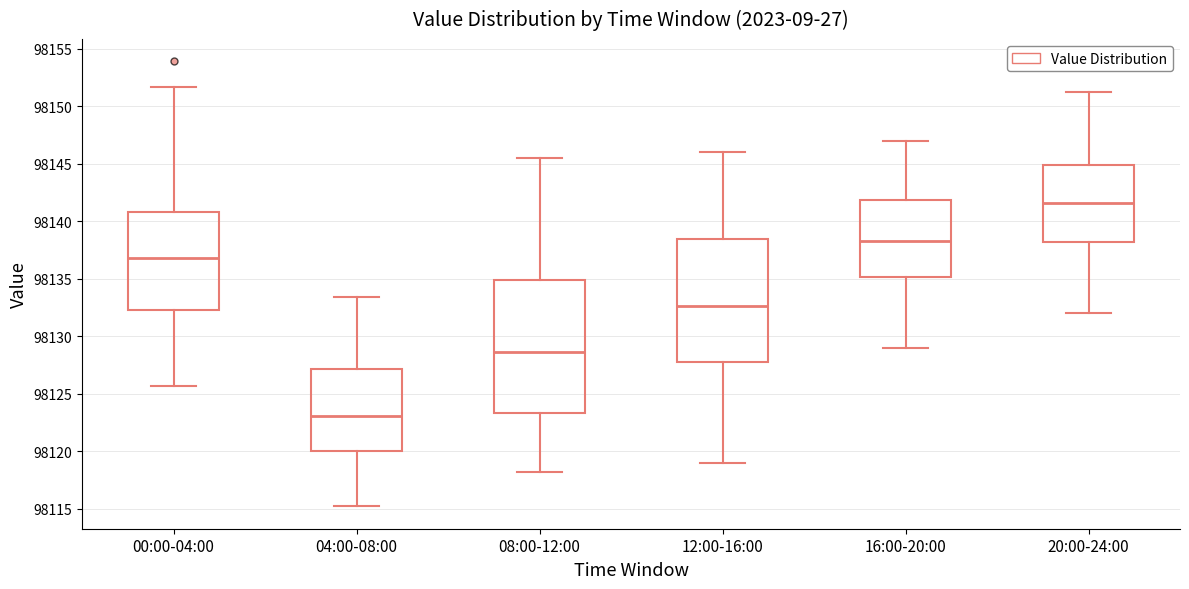

Reading left to right, read every box against the y-axis: the position of its median line, the range the box covers, and the ends of its whiskers. The values are not printed on the chart, so give them approximately, as read against the axis.

00:00-04:00: median 98137.0, box 98132.5 to 98141.0, whiskers 98125.5 to 98151.5
04:00-08:00: median 98123.0, box 98120.0 to 98127.0, whiskers 98115.0 to 98133.5
08:00-12:00: median 98128.5, box 98123.5 to 98135.0, whiskers 98118.5 to 98145.5
12:00-16:00: median 98132.5, box 98128.0 to 98138.5, whiskers 98119.0 to 98146.0
16:00-20:00: median 98138.5, box 98135.0 to 98142.0, whiskers 98129.0 to 98147.0
20:00-24:00: median 98141.5, box 98138.0 to 98145.0, whiskers 98132.0 to 98151.5